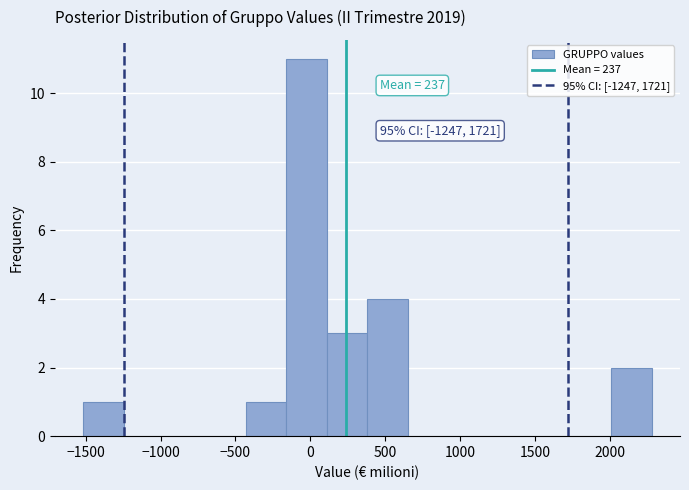

Which range on the x-axis has the tallest bar?

-150 to 100